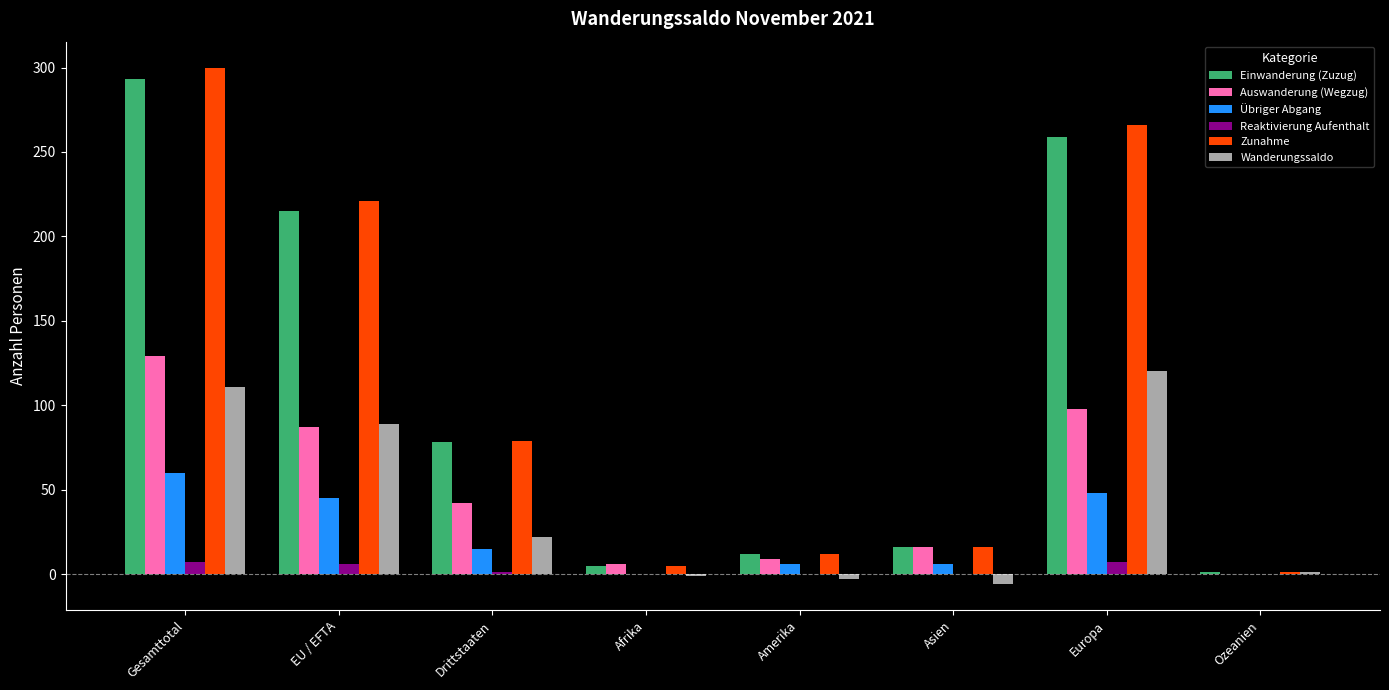

What is the sum of all Zunahme values?

900